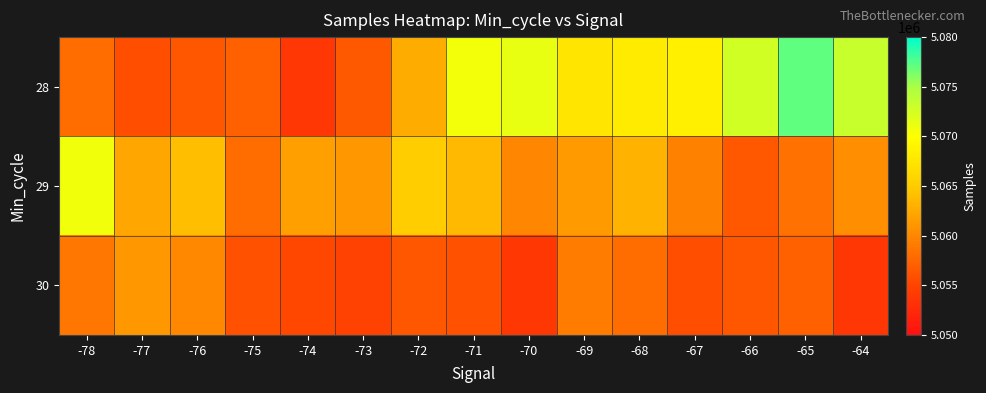

What is the spread (max minus min) of values at -71?

14642